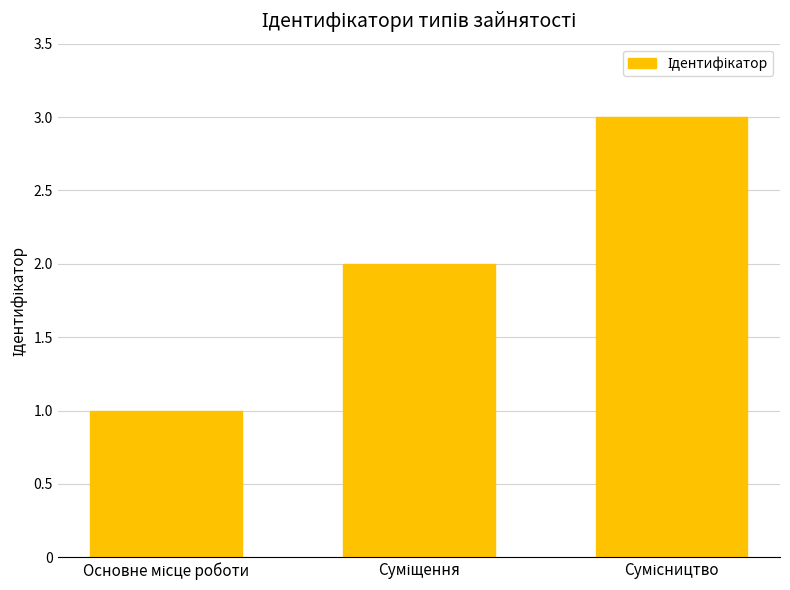

What is the average value?

2